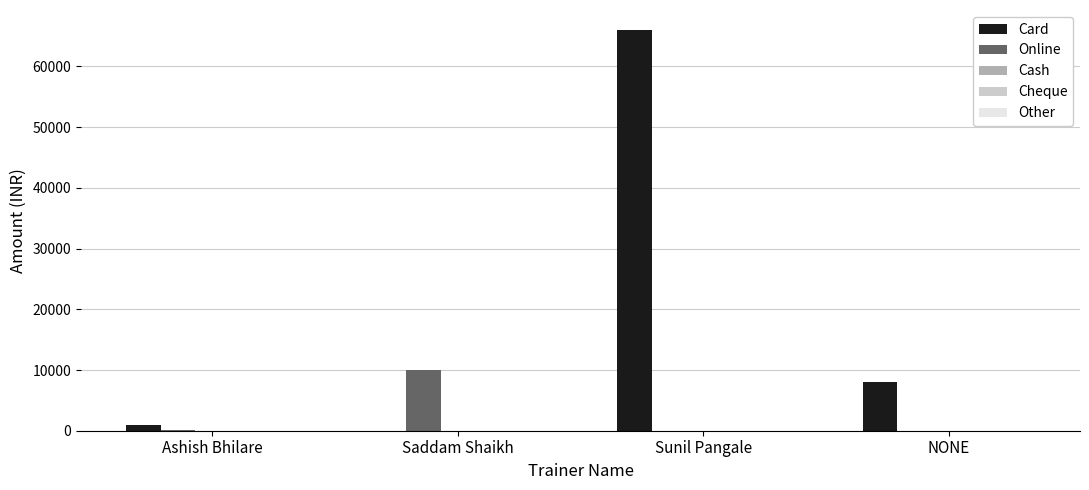

Which category has the highest value in the Card series?

Sunil Pangale